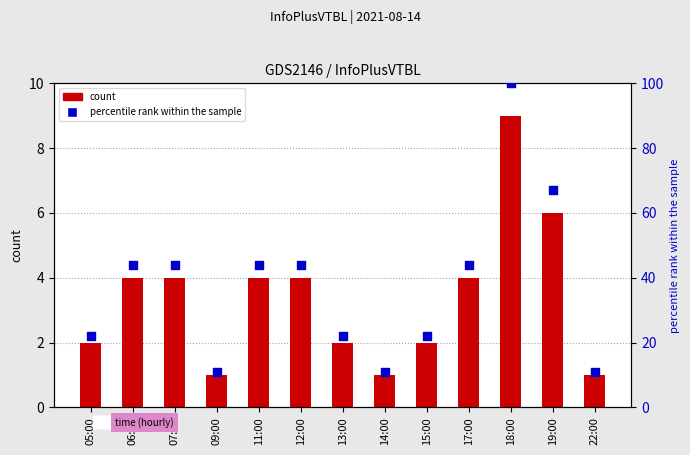

At which category is the sum across all series the highest?

18:00